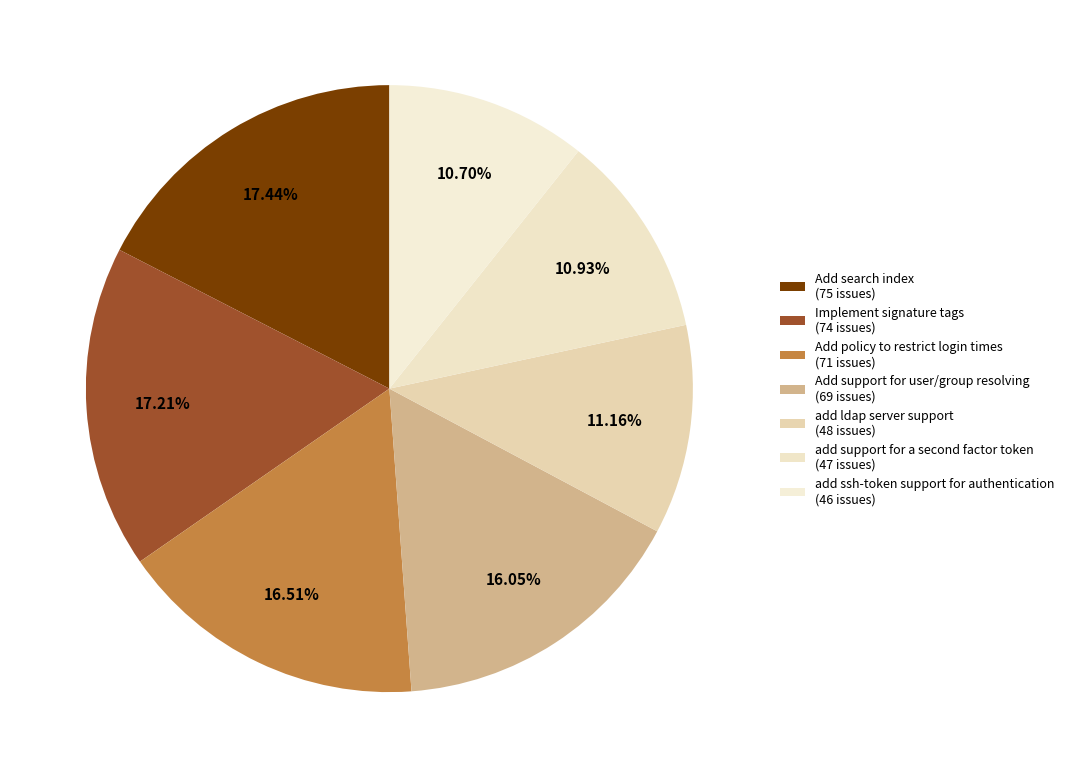

Count the number of slices in the pie.

7